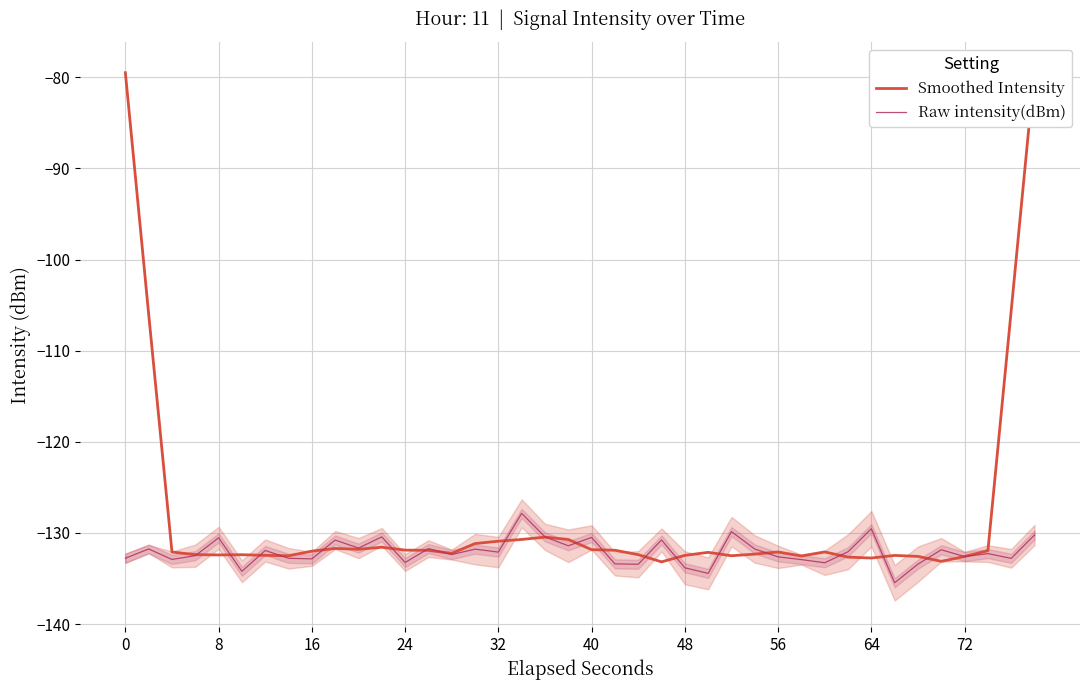

What is the maximum value for Raw intensity(dBm)?

-127.9